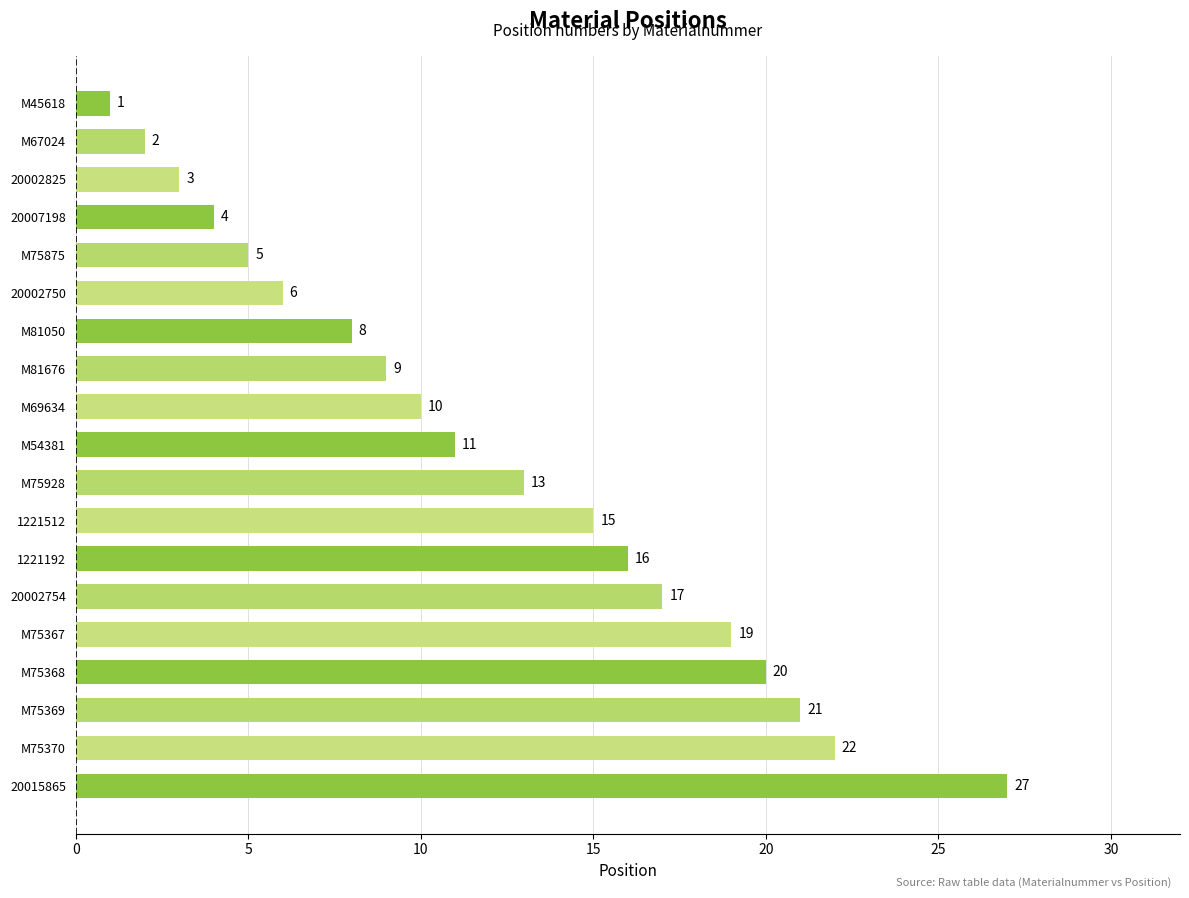

At which label is the value closest to 14?

M75928